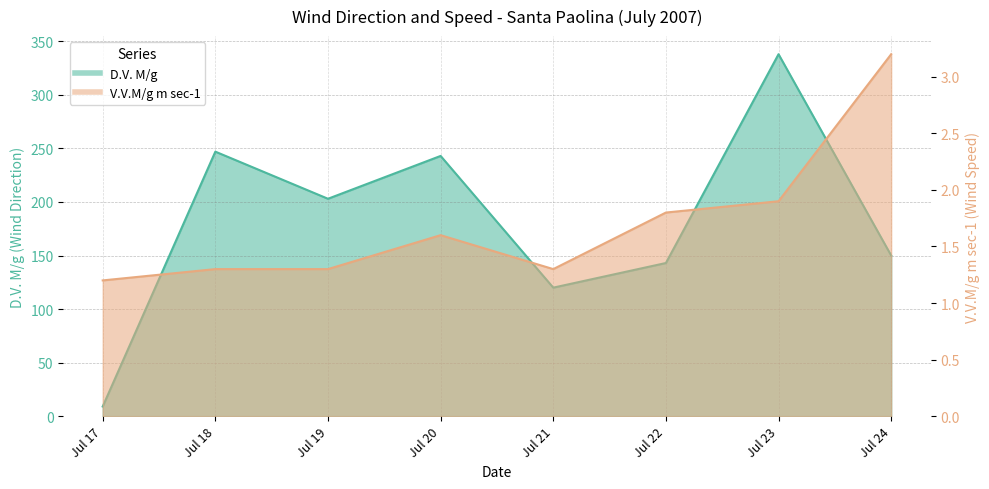

Does the chart display data point markers on the line(s)?

No